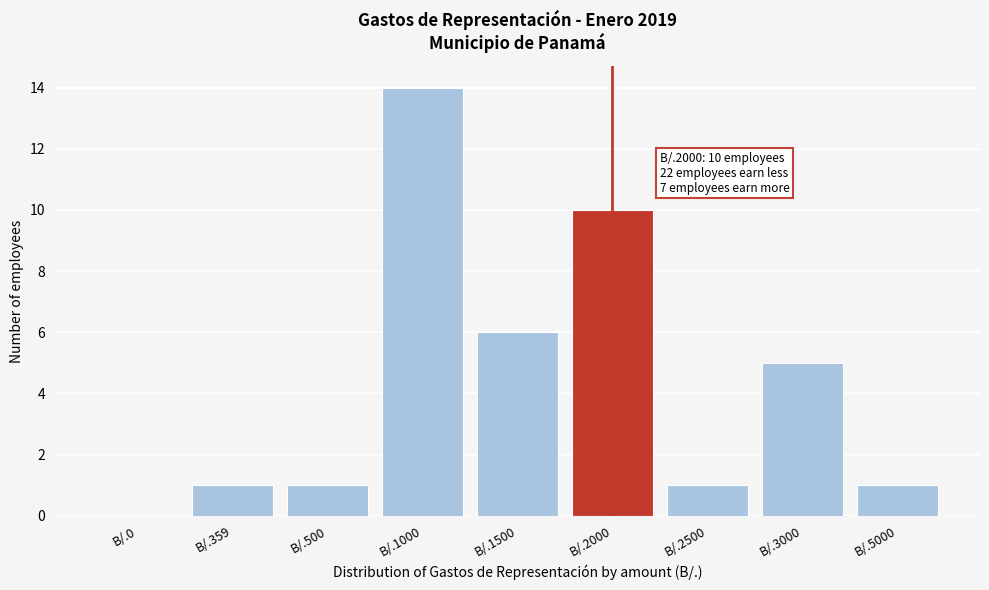

Reading right to left, extract all data points from this chart.

B/.5000=1	B/.3000=5	B/.2500=1	B/.2000=10	B/.1500=6	B/.1000=14	B/.500=1	B/.359=1	B/.0=0